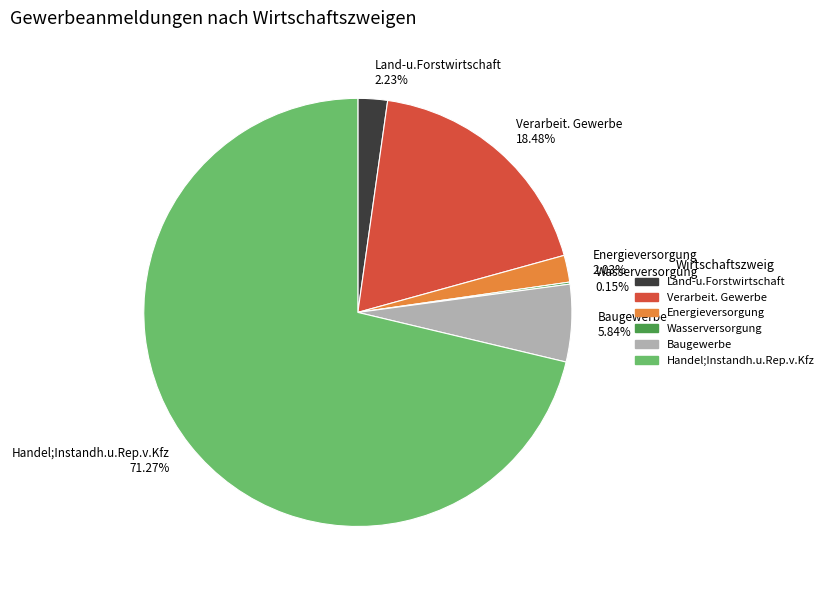

Between Energieversorgung 2.03% and Handel;Instandh.u.Rep.v.Kfz 71.27%, which is larger?

Handel;Instandh.u.Rep.v.Kfz 71.27%